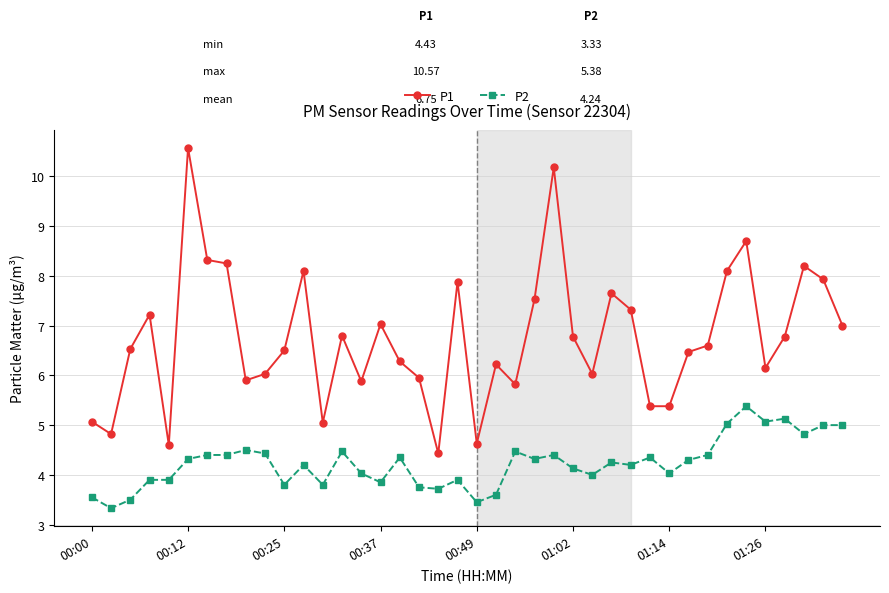

How many lines are shown in the chart?

2